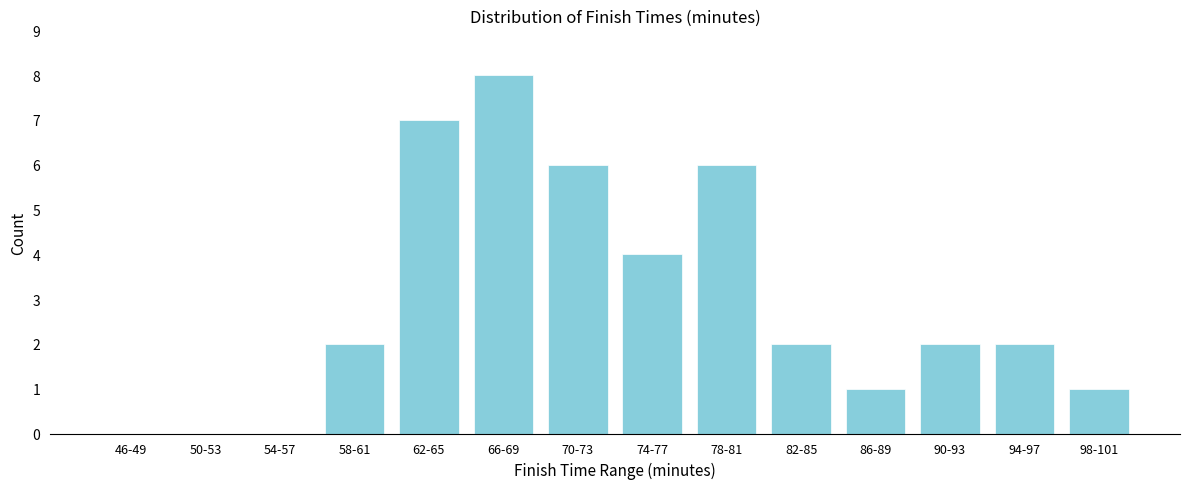

Reading left to right, extract all data points from this chart.

46-49=0	50-53=0	54-57=0	58-61=2	62-65=7	66-69=8	70-73=6	74-77=4	78-81=6	82-85=2	86-89=1	90-93=2	94-97=2	98-101=1